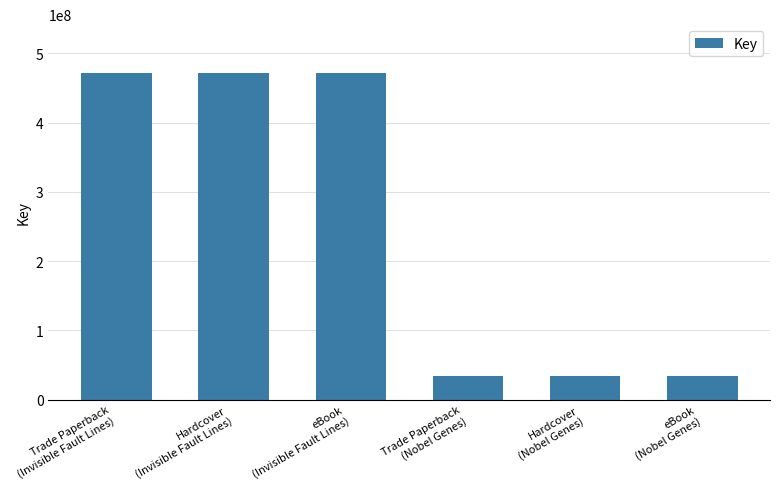

What is the smallest value displayed?

34673037